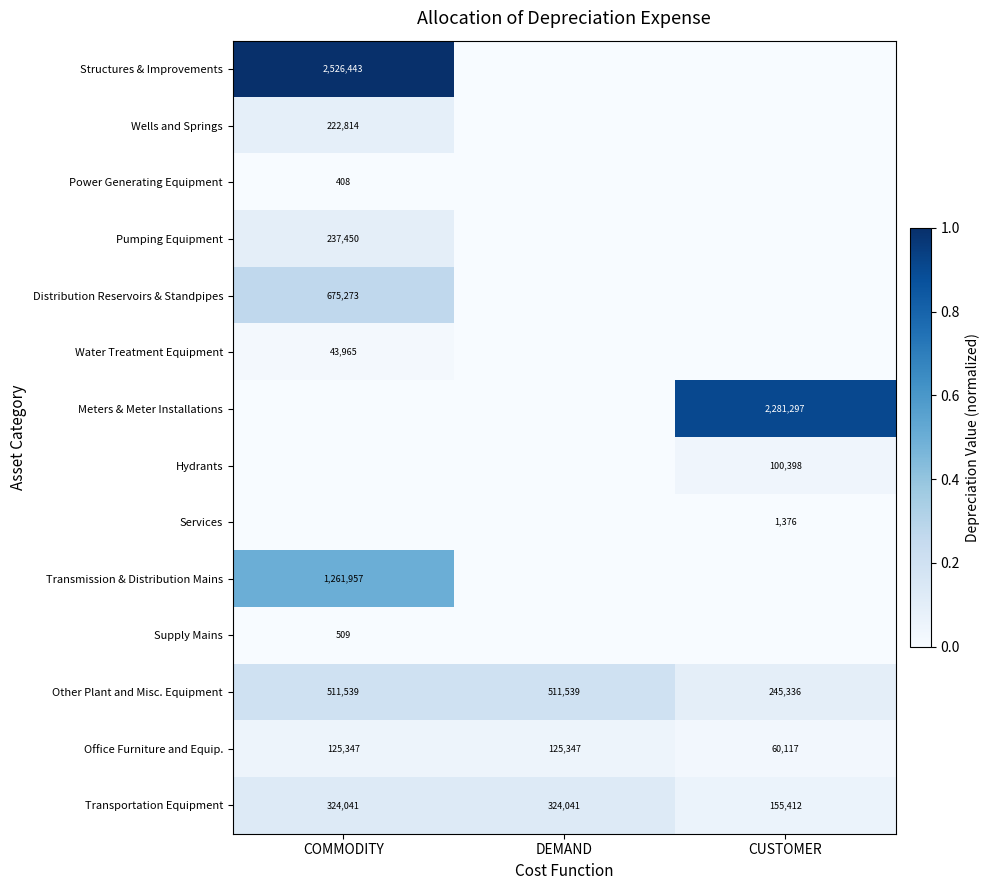

How many data points does each series have?

3